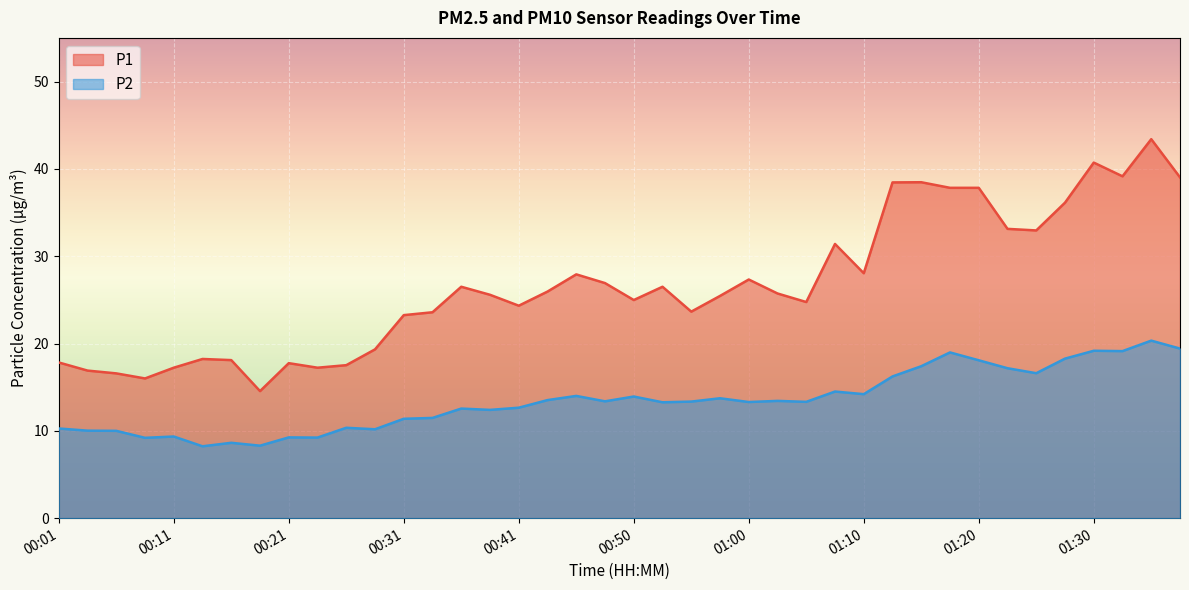

The P1 series shows 23.6 at 00:55. True or false?

True